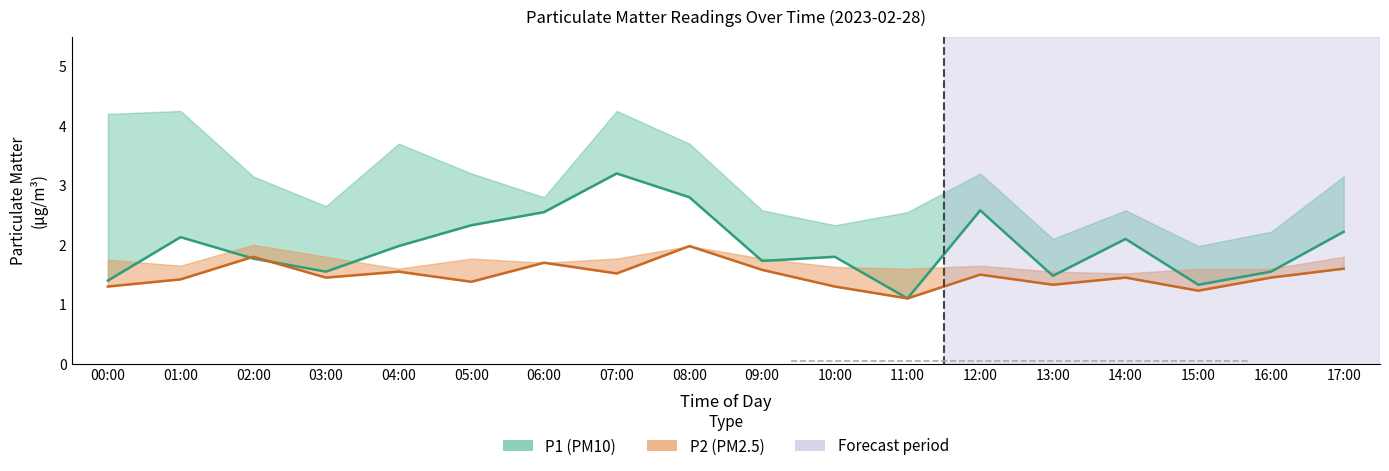

Reading left to right, transcribe all the data shown in this chart.

P1: 1.4	2.1	1.8	1.6	2.0	2.3	2.5	3.2	2.8	1.7	1.8	1.1	2.6	1.5	2.1	1.3	1.6	2.2
P2: 1.3	1.4	1.8	1.4	1.6	1.4	1.7	1.5	2.0	1.6	1.3	1.1	1.5	1.3	1.4	1.2	1.4	1.6